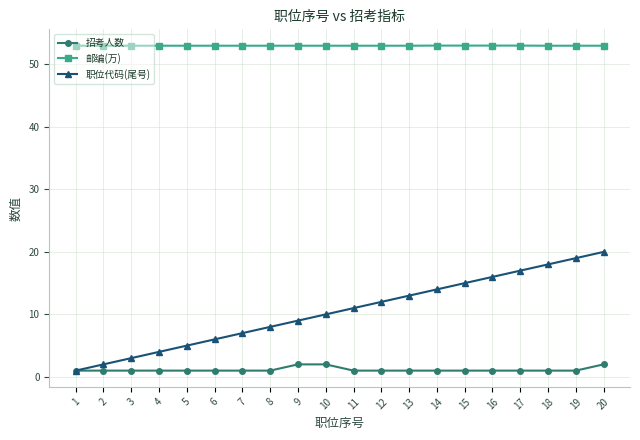

At 12, list the series in order from smallest to largest.

招考人数, 职位代码(尾号), 邮编(万)